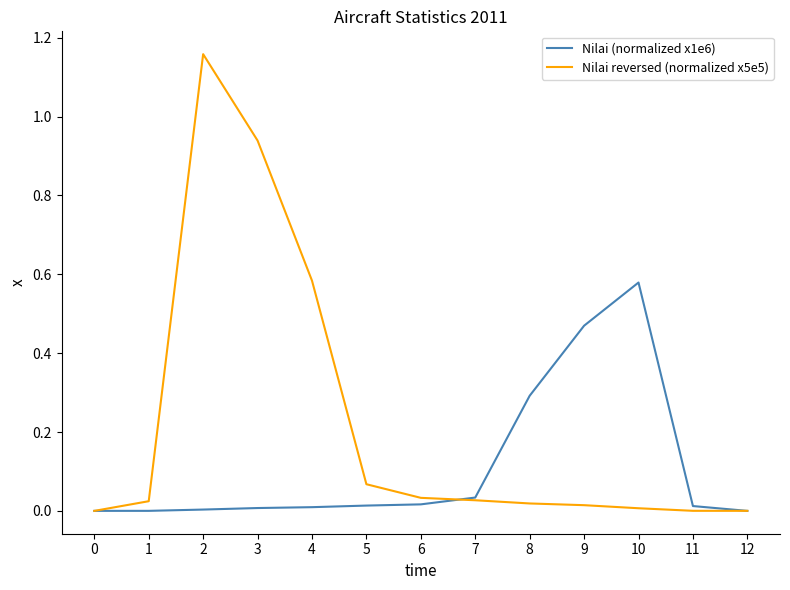

Rank the series by their average value, from highest to lowest.

Nilai reversed (normalized x5e5), Nilai (normalized x1e6)